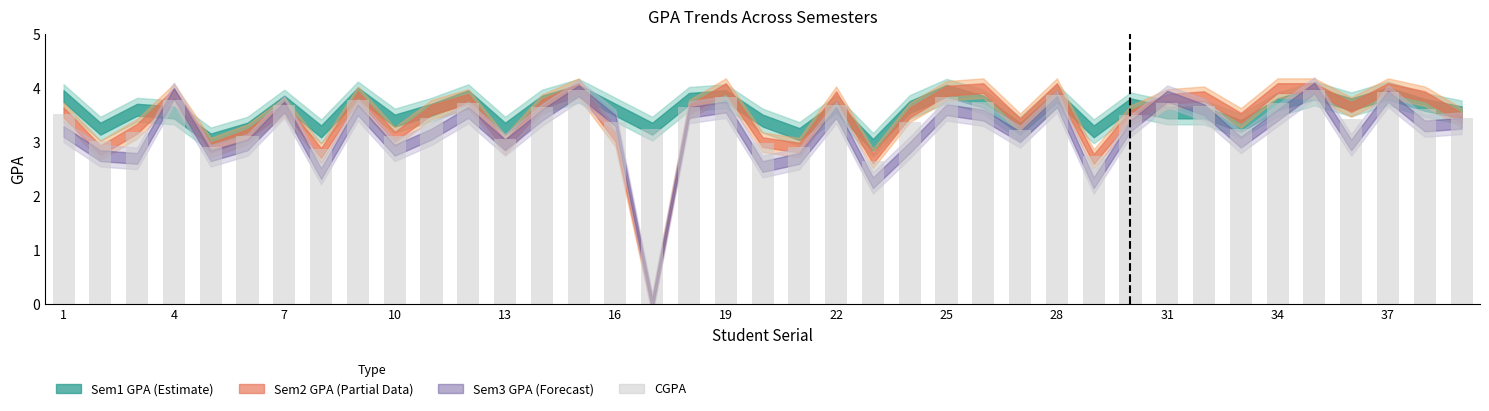

What is the greatest value displayed?

4.0